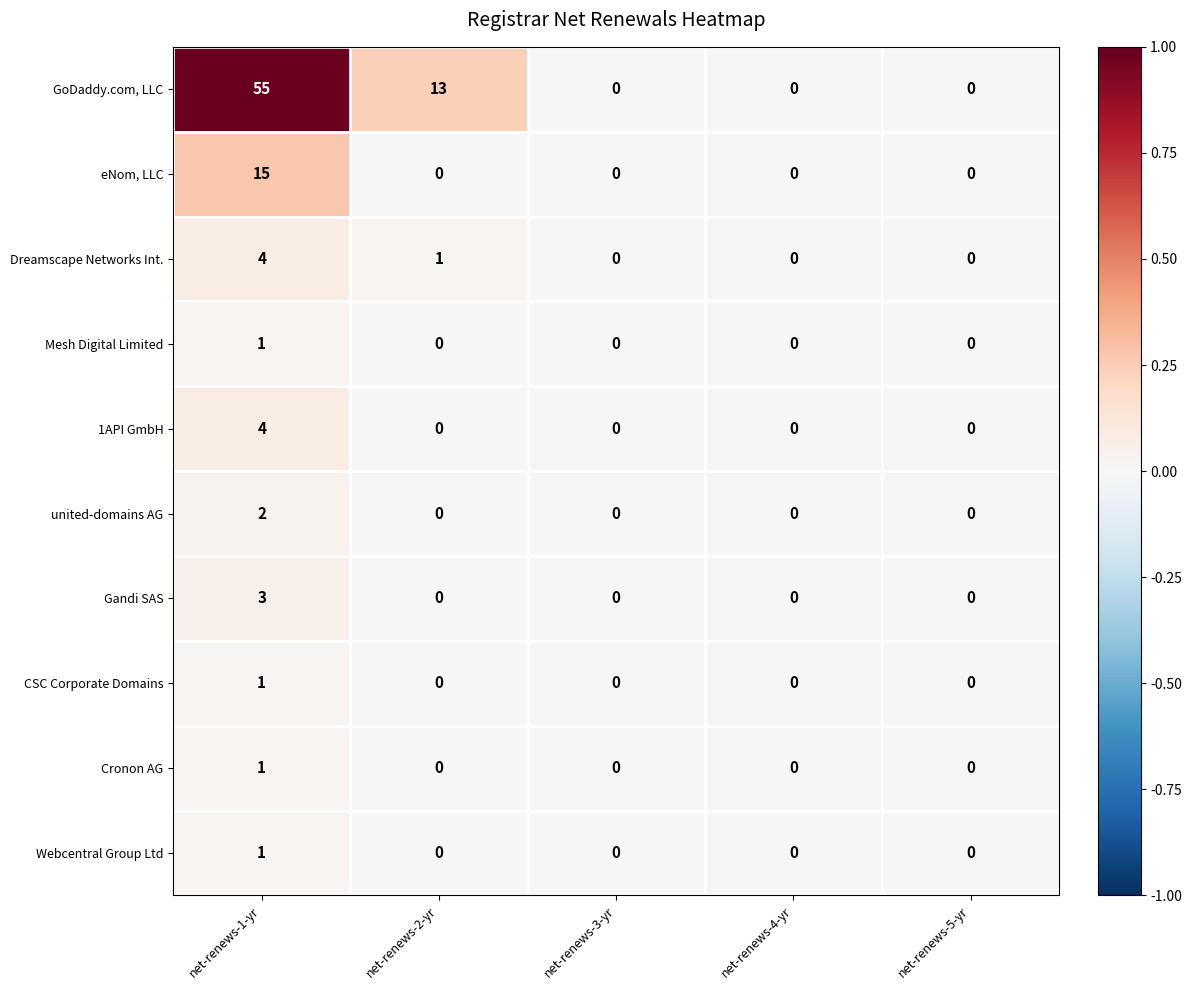

What is the difference between the maximum and minimum values in the 1API GmbH series?

4